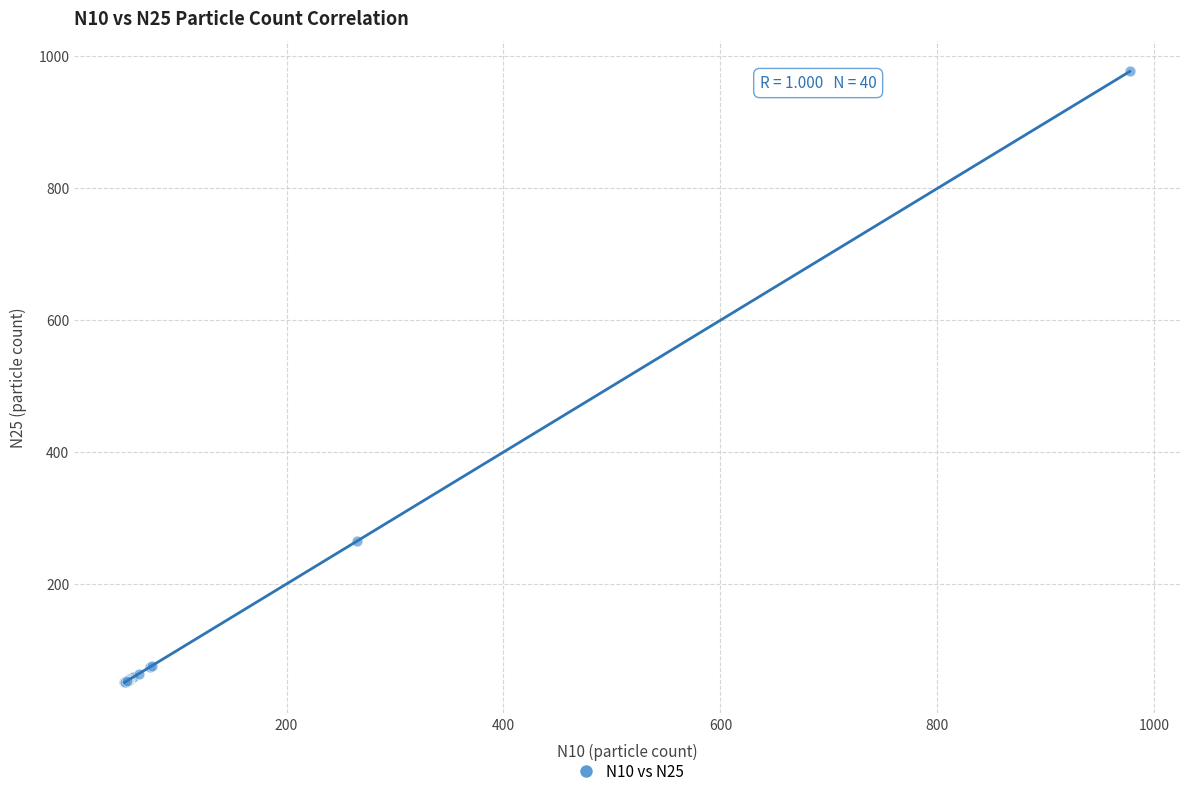

What Y value in the scatter plot is closest to 513?

264.4